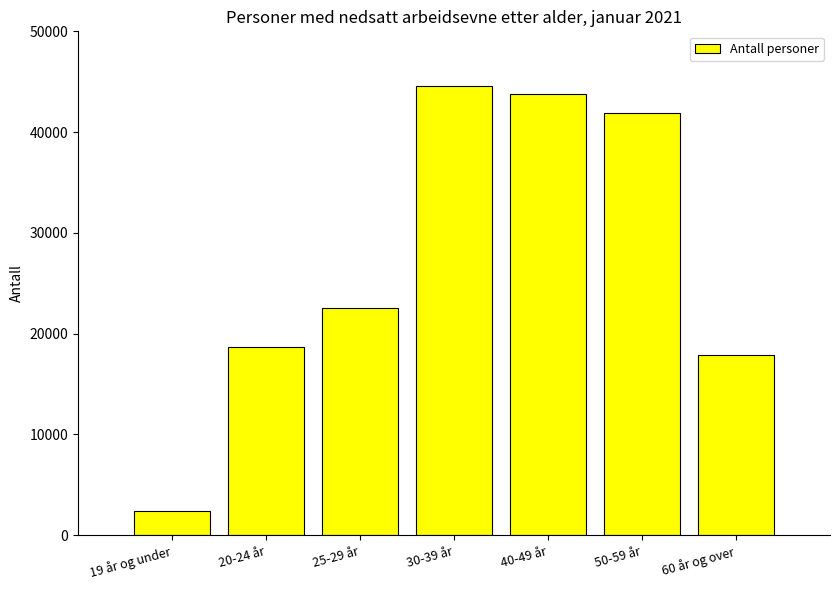

True or false: the data shows 75574 at 40-49 år.

False